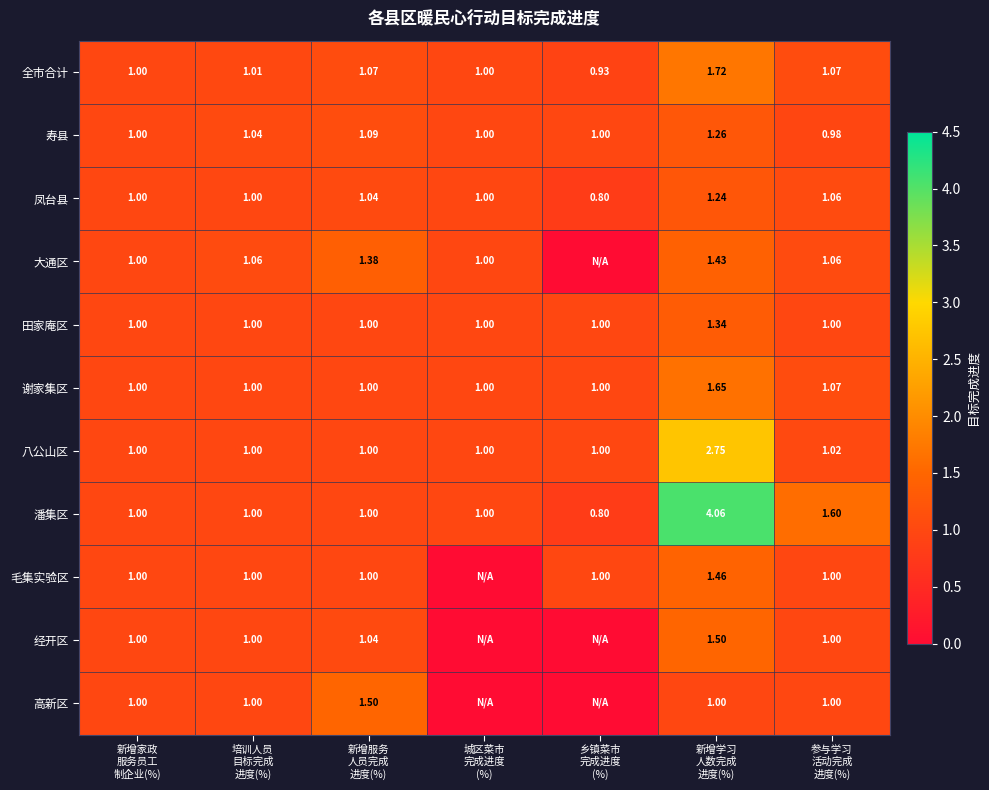

Between 城区菜市
完成进度
(%) and 新增家政
服务员工
制企业(%), which is larger?

城区菜市
完成进度
(%)